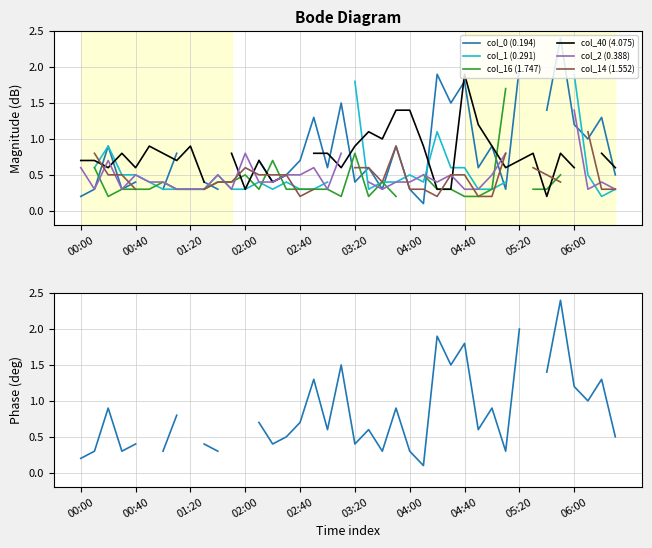

What is the difference between the col_40 (4.075) values at 06:00 and 12?

0.1